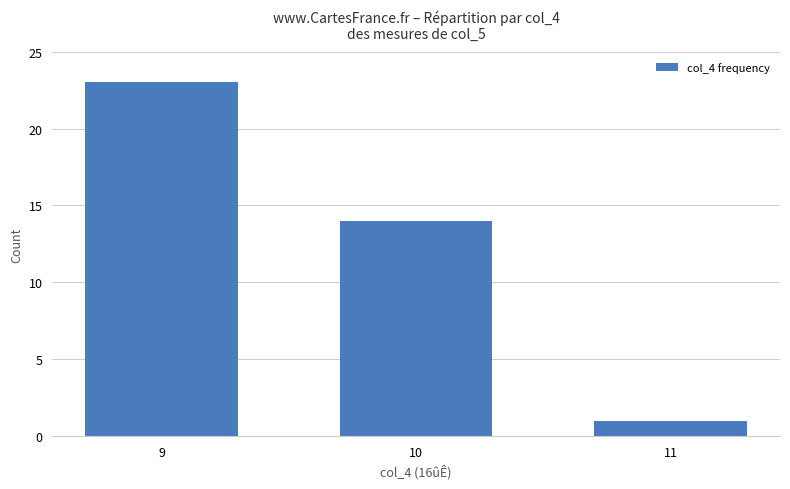

Count the number of categories in the chart.

3